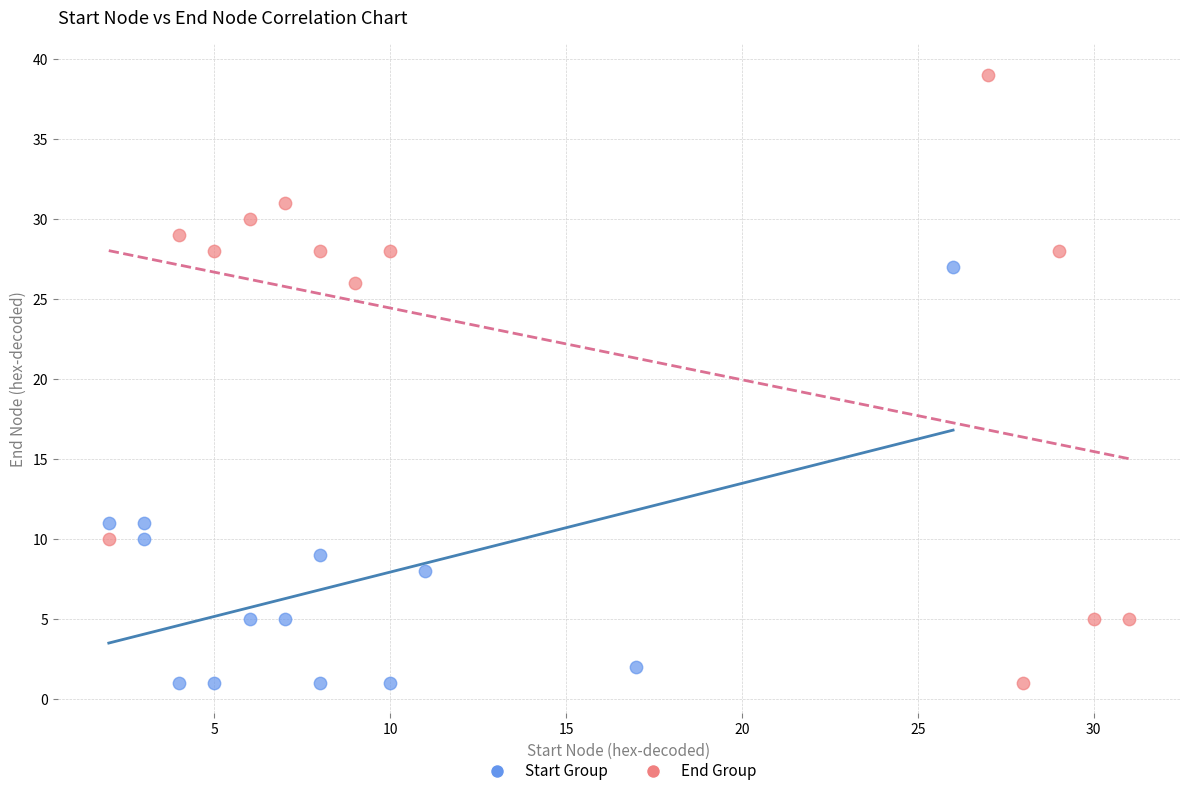

Which series reaches the maximum Y coordinate?

End Group